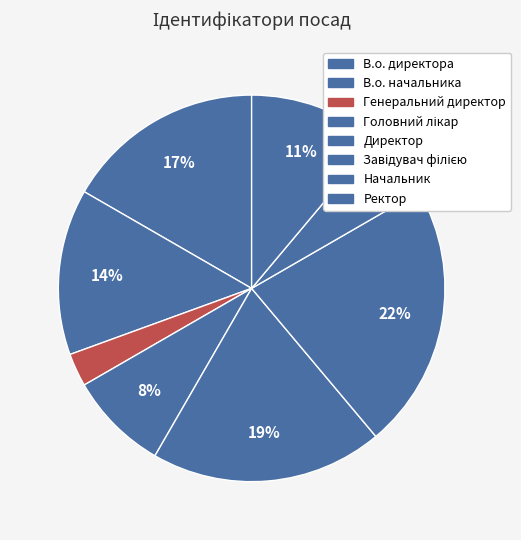

The Ректор slice represents 1% of the pie. True or false?

False